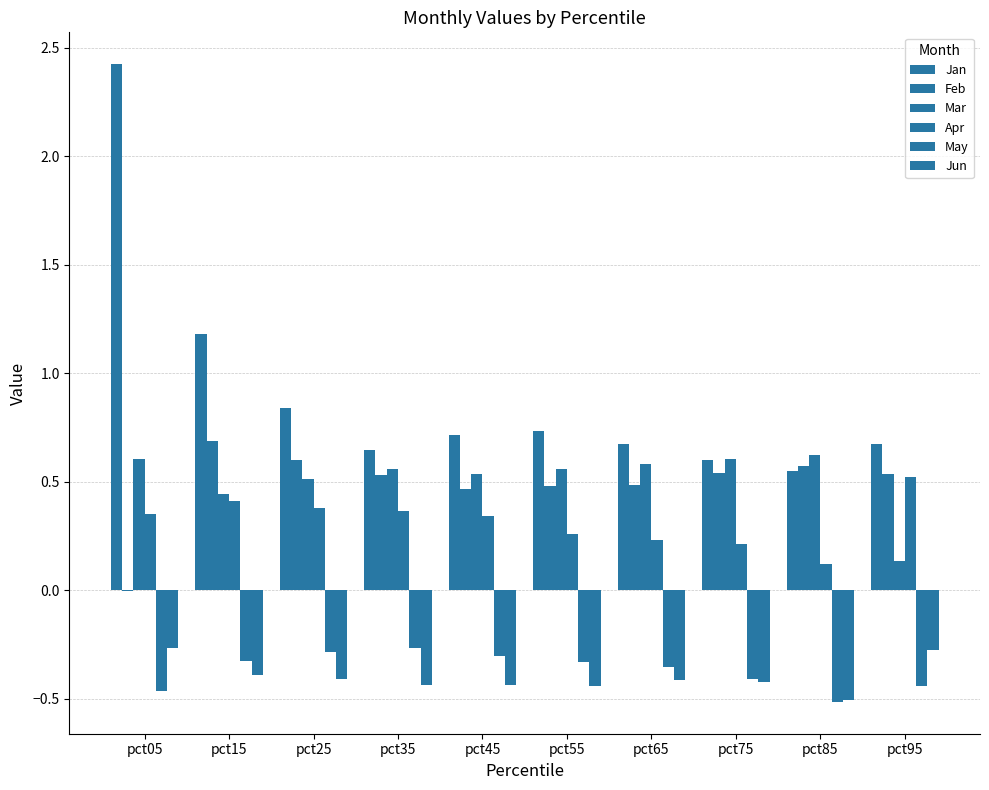

Reading left to right, what are all the values shown in this chart?

Jan: 2.4	1.2	0.8	0.6	0.7	0.7	0.7	0.6	0.5	0.7
Feb: -0.0	0.7	0.6	0.5	0.5	0.5	0.5	0.5	0.6	0.5
Mar: 0.6	0.4	0.5	0.6	0.5	0.6	0.6	0.6	0.6	0.1
Apr: 0.3	0.4	0.4	0.4	0.3	0.3	0.2	0.2	0.1	0.5
May: -0.5	-0.3	-0.3	-0.3	-0.3	-0.3	-0.4	-0.4	-0.5	-0.4
Jun: -0.3	-0.4	-0.4	-0.4	-0.4	-0.4	-0.4	-0.4	-0.5	-0.3